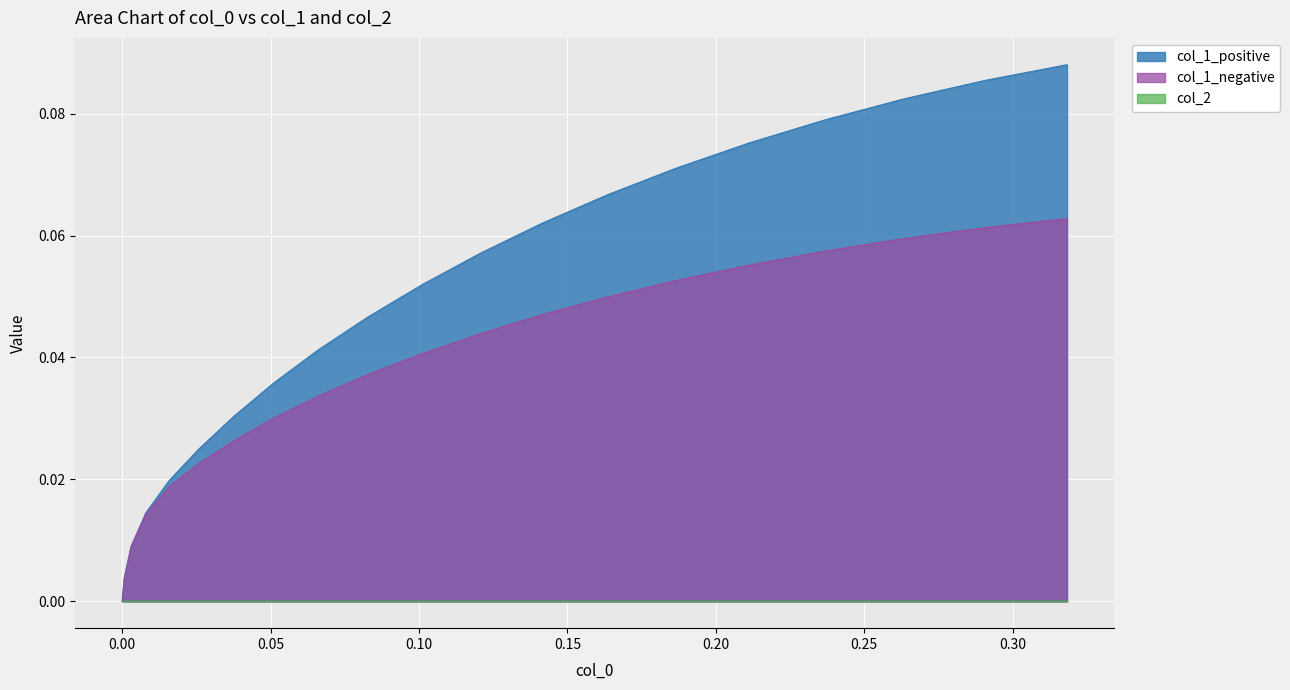

True or false: col_1_positive and col_1_negative intersect in this chart.

False